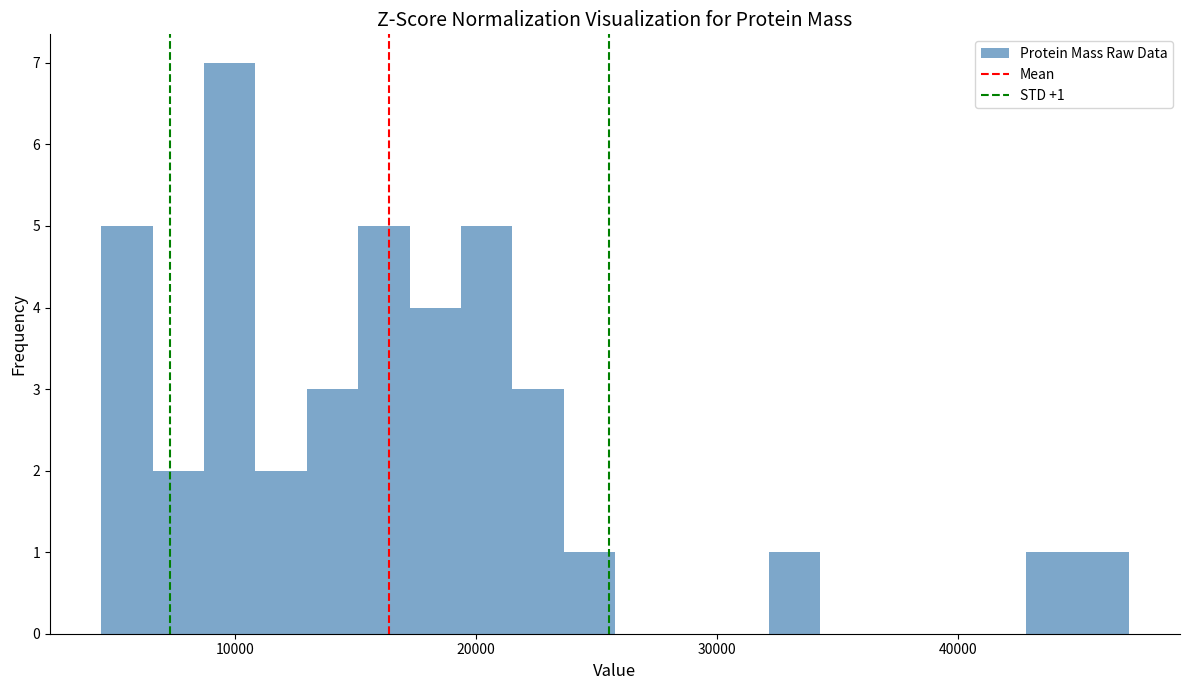

Read against the x-axis, roughly where is the centre of the tallest bar?

10000